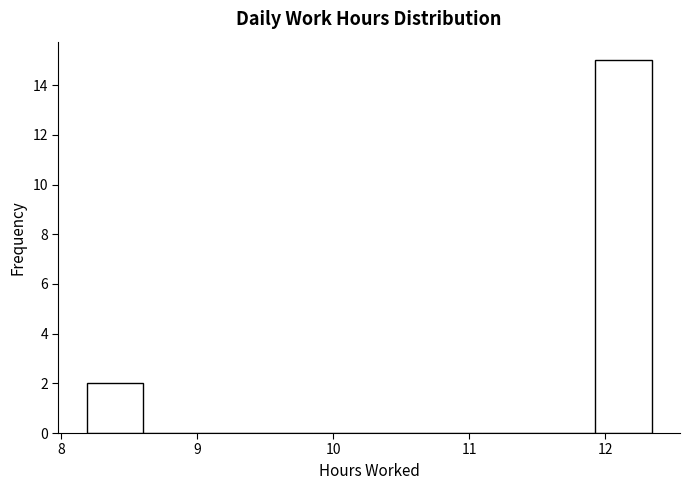

How tall is the bar that spans 8.2 to 8.6 on the x-axis? Neither the bar edges nor the heights are printed on the chart, so give them approximately, as read against the axes.

2